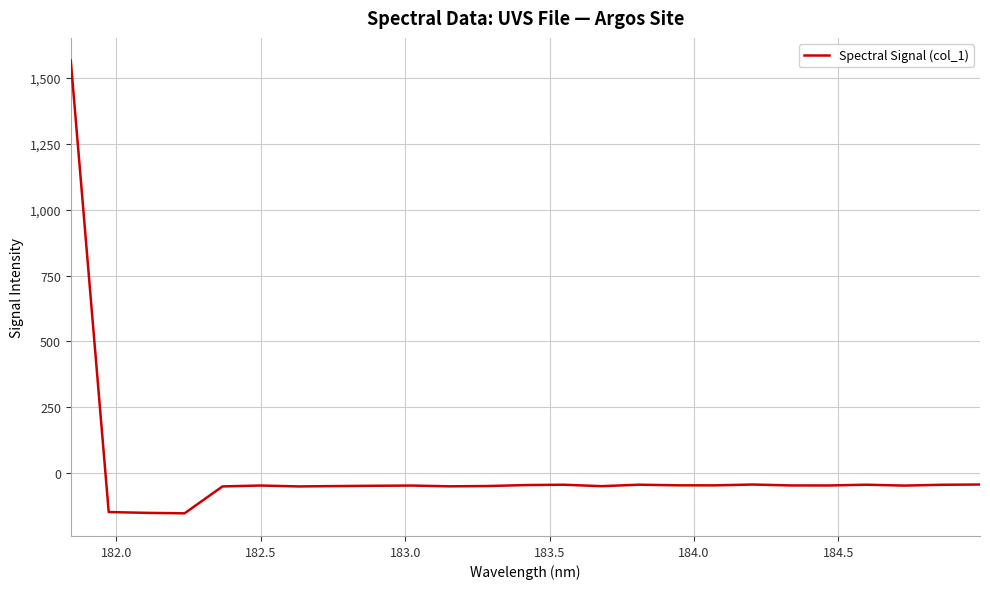

How many lines are shown in the chart?

1